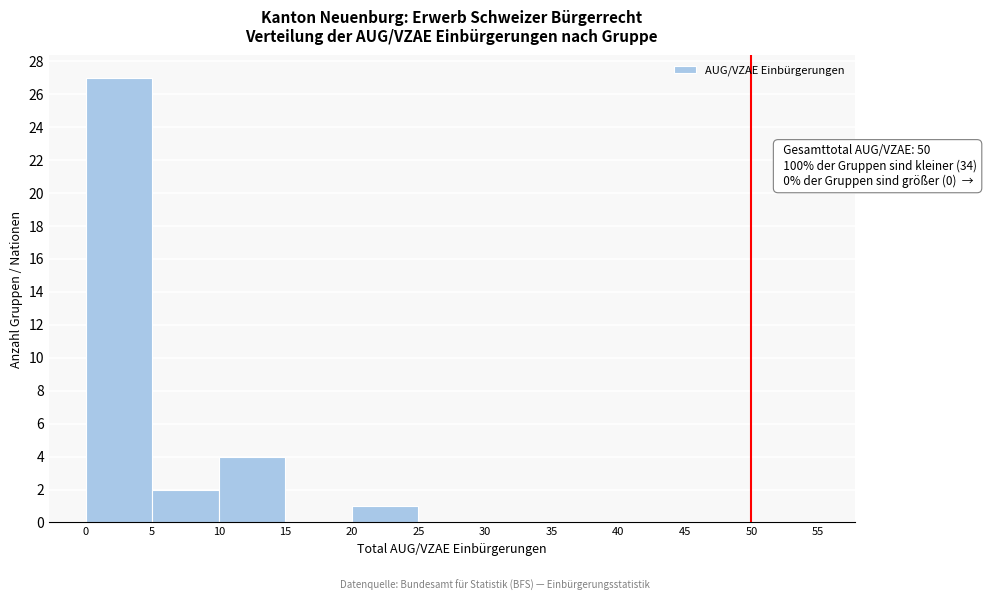

Over which range of the x-axis is the bar tallest?

0 to 5